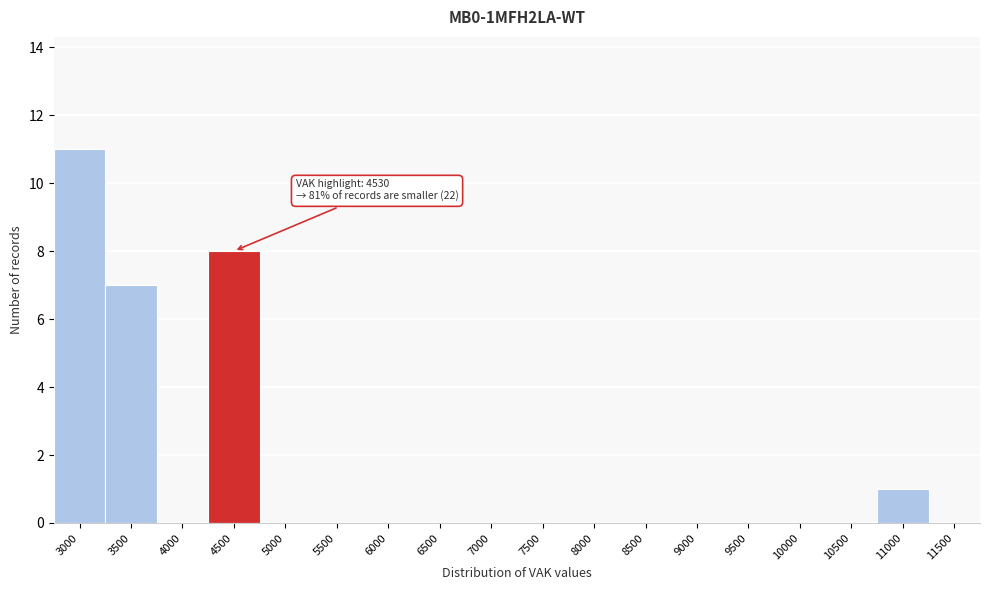

Reading left to right, list all the values displayed in this chart.

3000=11	3500=7	4000=0	4500=8	5000=0	5500=0	6000=0	6500=0	7000=0	7500=0	8000=0	8500=0	9000=0	9500=0	10000=0	10500=0	11000=1	11500=0